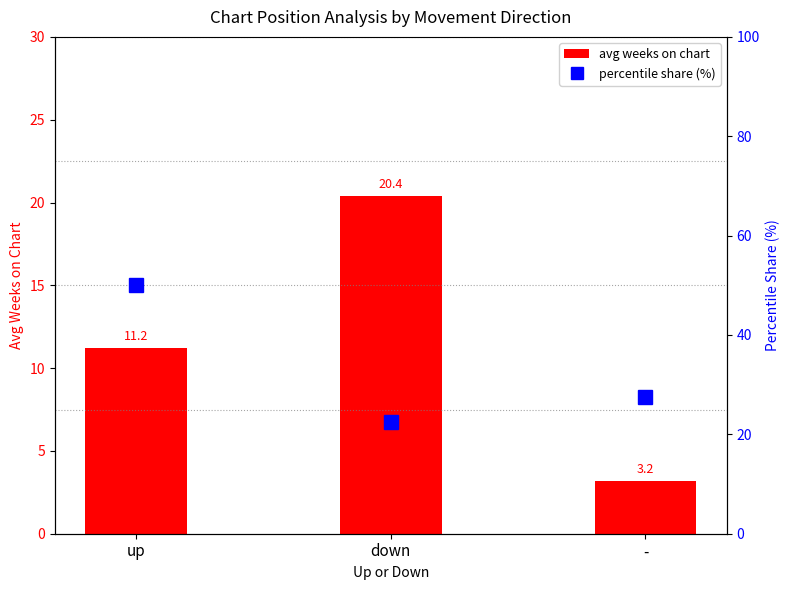

Does the chart contain any negative values?

No